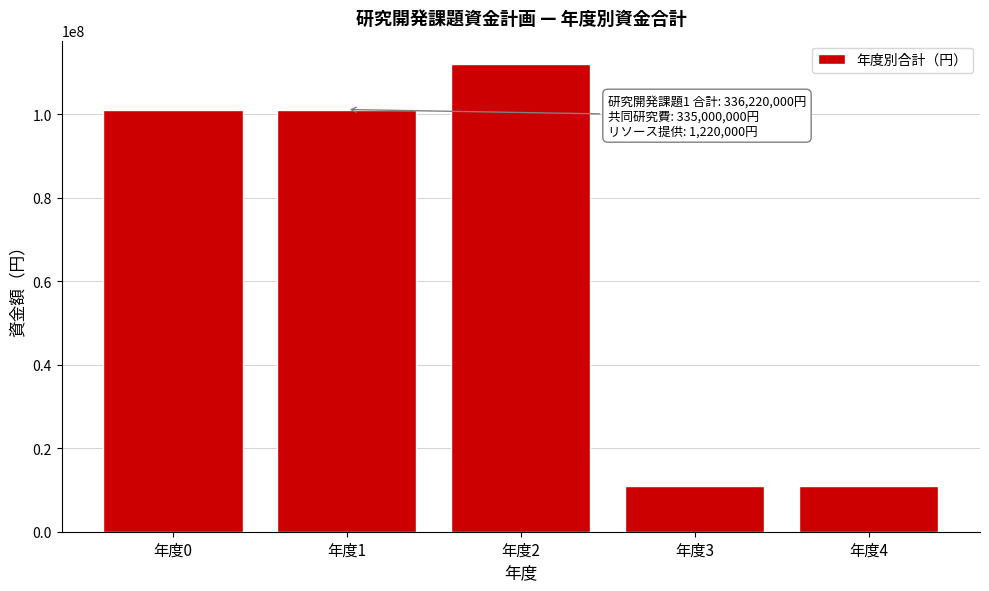

Reading left to right, transcribe all the data shown in this chart.

101110000	101110000	112000000	11000000	11000000